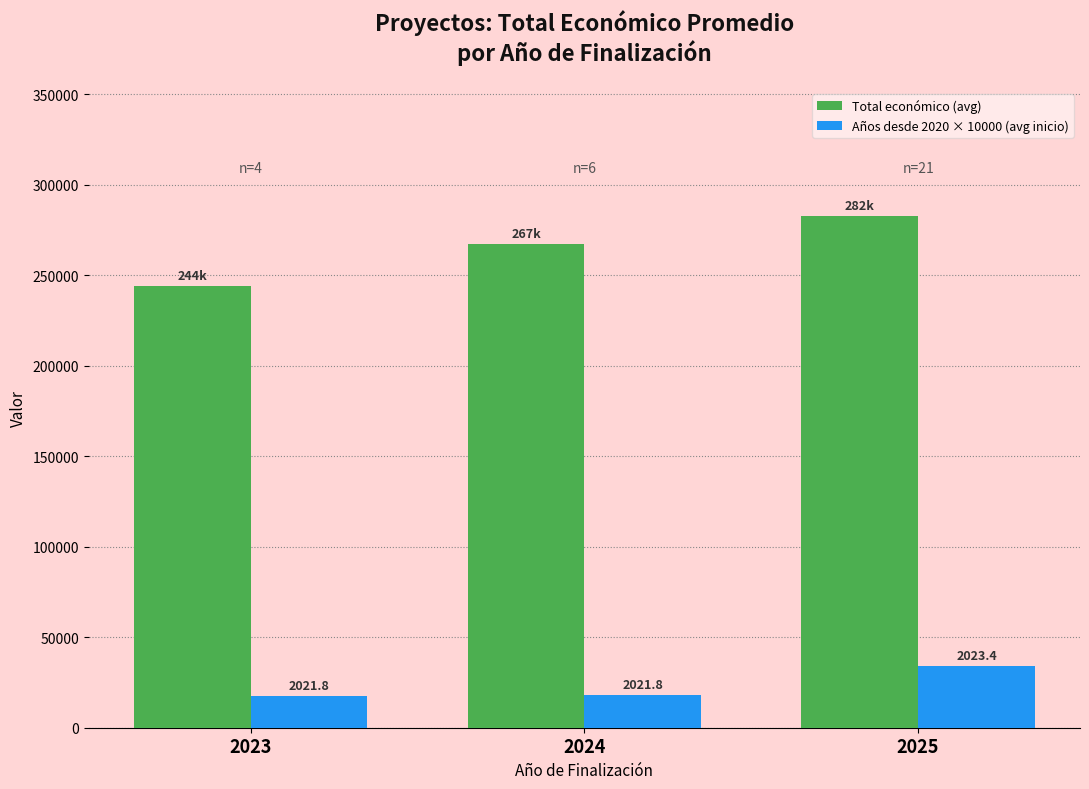

The value of Total económico (avg) at 2023 is 373517.6. True or false?

False